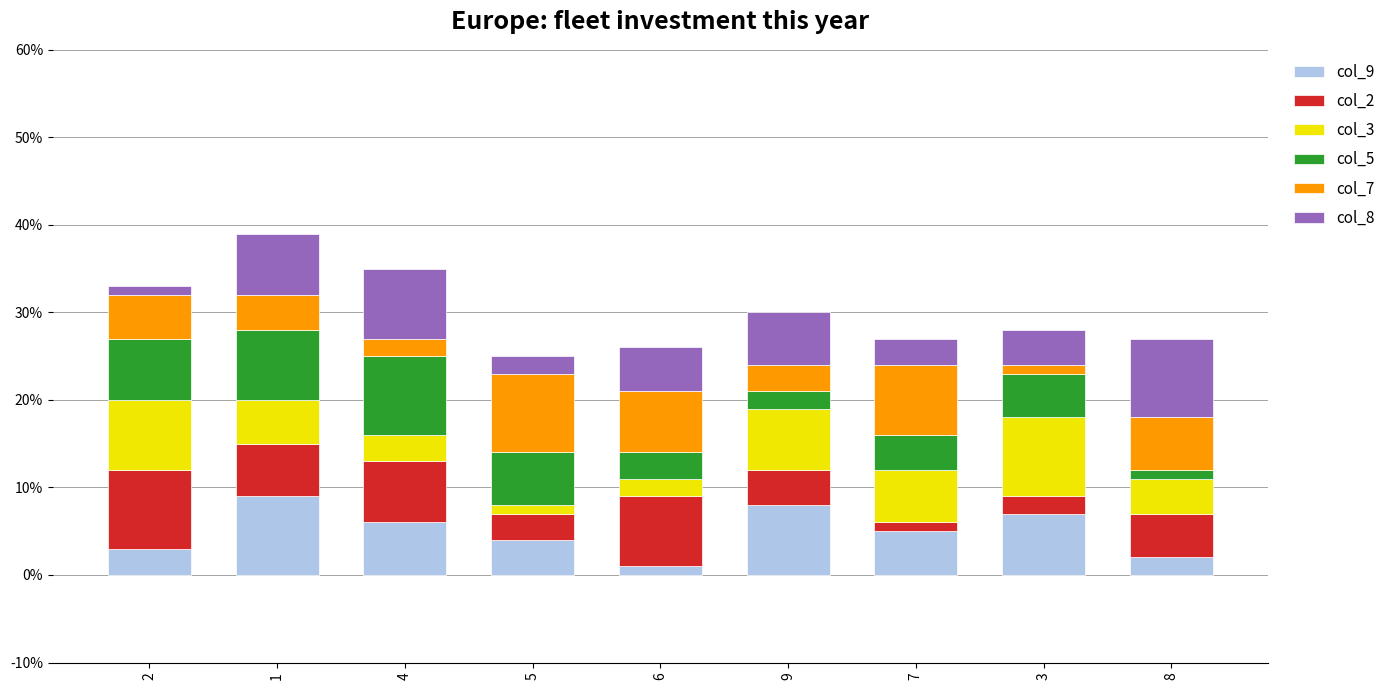

Count the number of categories in the chart.

9